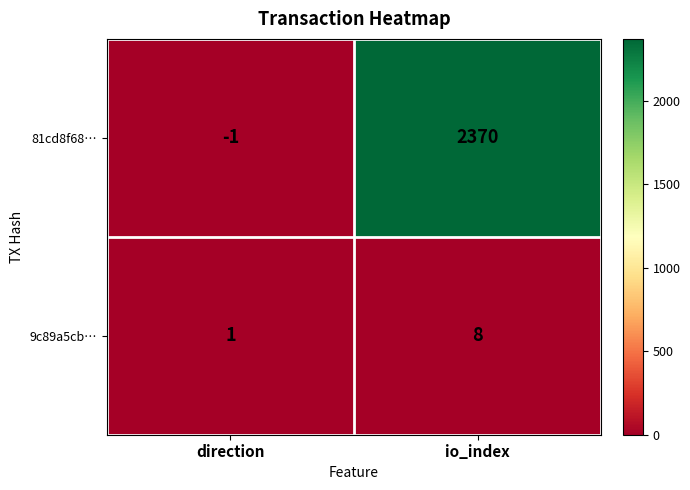

What is the maximum value for 9c89a5cb…?

8